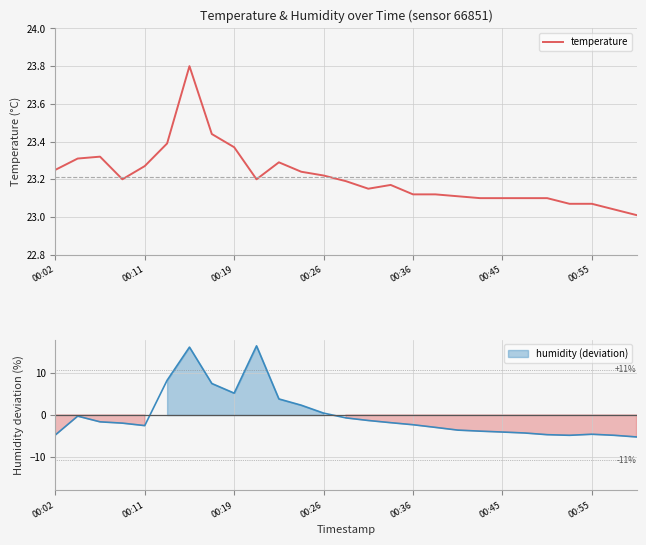

What is the ratio of the value at 24 to the value at 15?

1.0